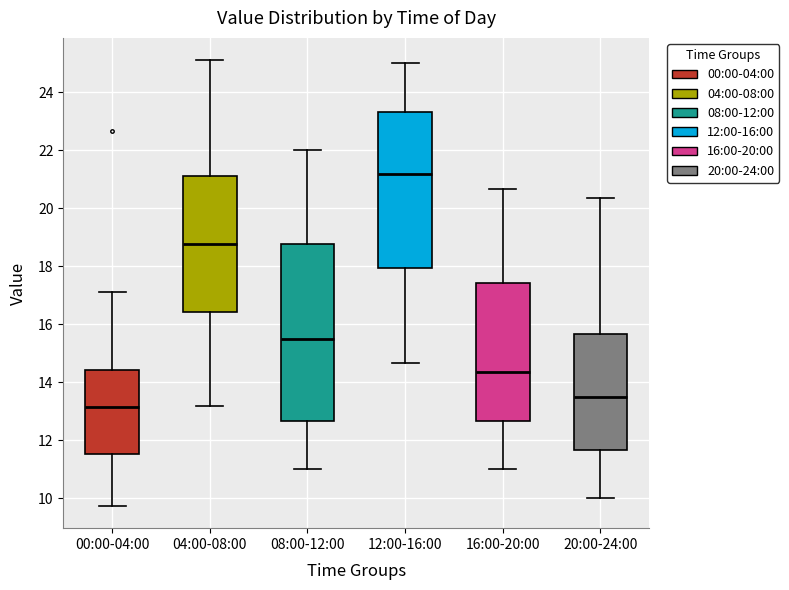

Where is the lower edge of the box for 16:00-20:00 on the y-axis? The values are not printed on the chart, so give them approximately, as read against the axis.

12.6